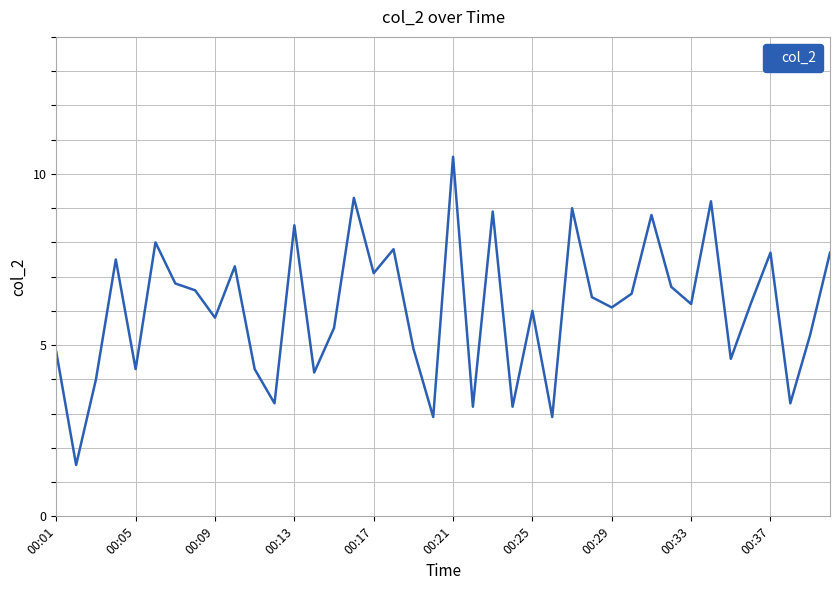

What is the smallest value displayed?

1.5